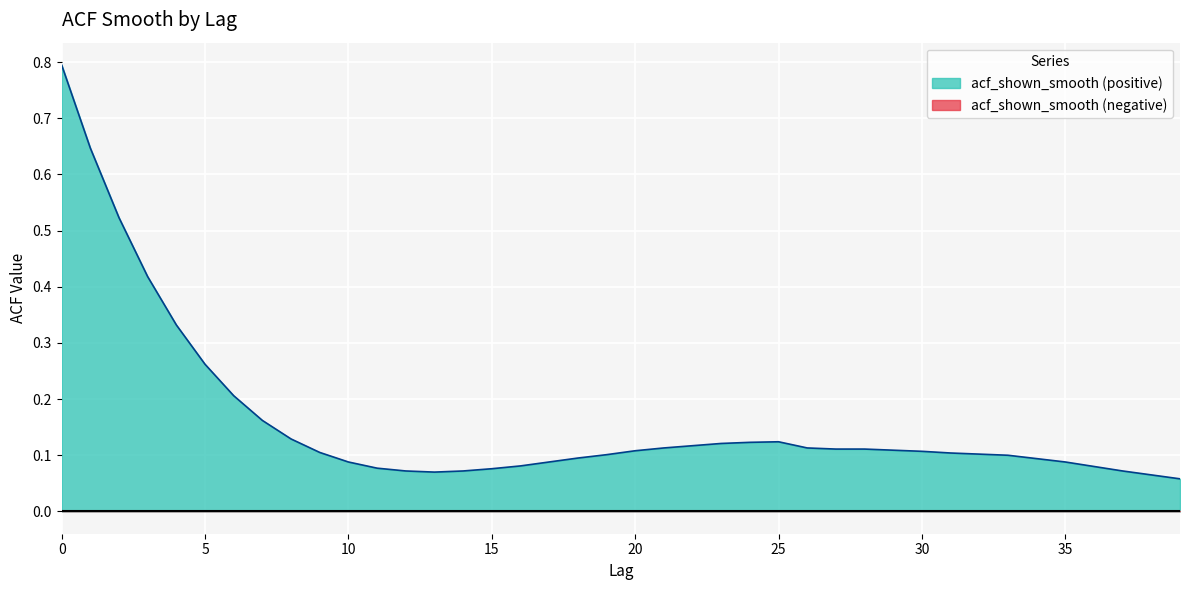

What is the difference between the maximum and minimum values?

0.7